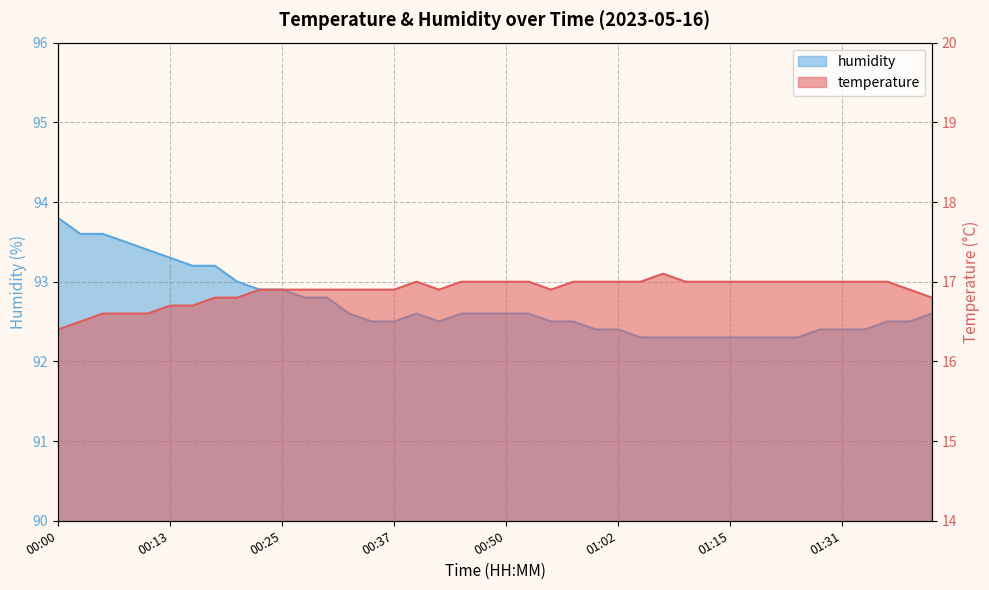

List the series in order of their overall mean, highest first.

humidity, temperature